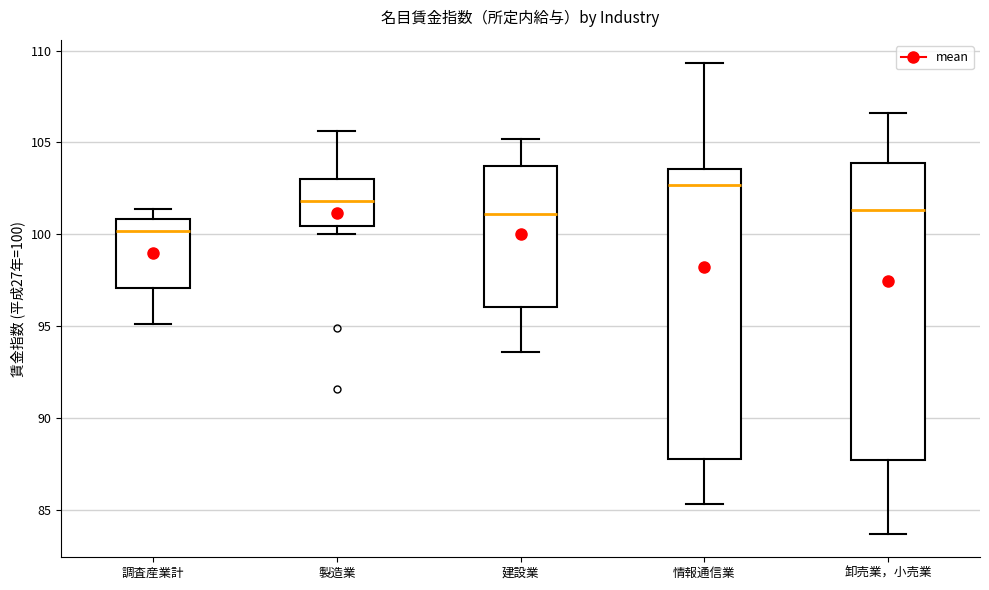

Reading left to right, transcribe this box plot: for each box, give where its median line is, the range the box spans, and where its two whiskers end, as read against the y-axis. The values are not printed on the chart, so give them approximately, as read against the axis.

調査産業計: median 100.0, box 97.0 to 101.0, whiskers 95.0 to 101.5
製造業: median 102.0, box 100.5 to 103.0, whiskers 100.0 to 105.5
建設業: median 101.0, box 96.0 to 103.5, whiskers 93.5 to 105.0
情報通信業: median 102.5, box 88.0 to 103.5, whiskers 85.5 to 109.5
卸売業，小売業: median 101.5, box 87.5 to 104.0, whiskers 83.5 to 106.5